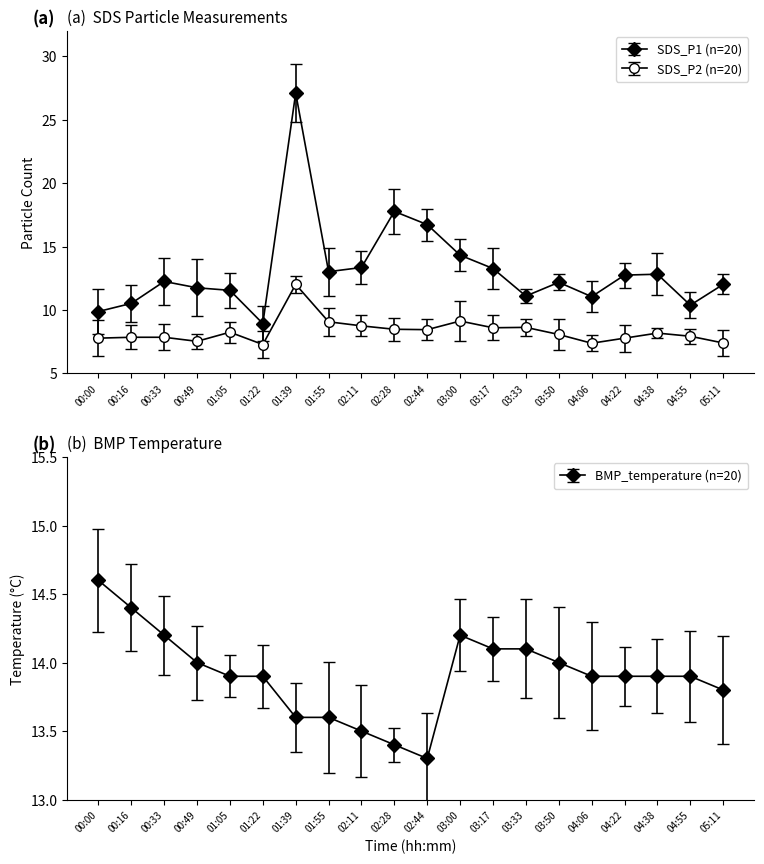

Which series changed the most between 00:33 and 04:22?

SDS_P1